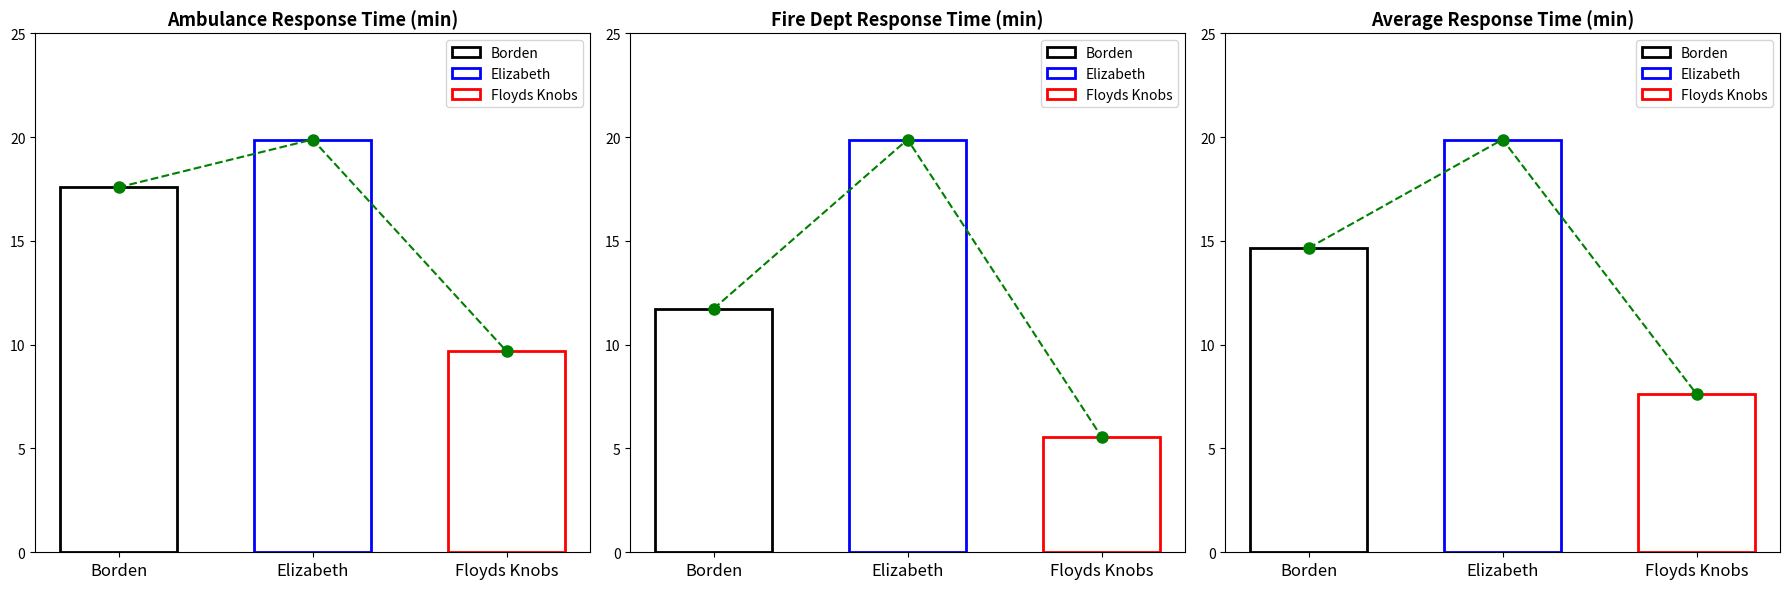

What is the greatest value displayed?

19.9